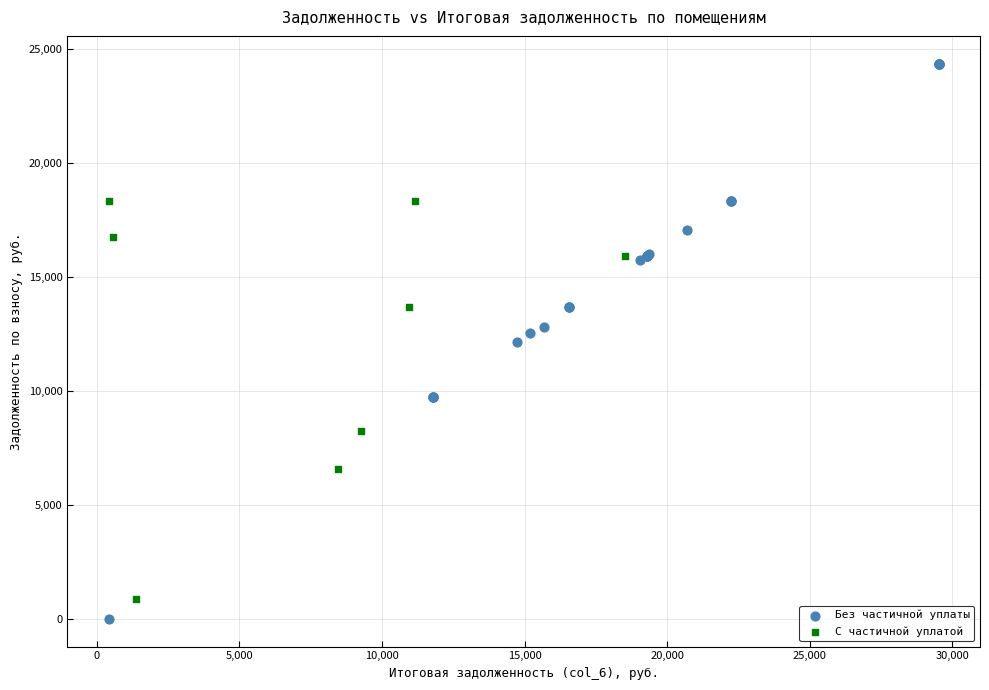

Which series has the largest Y range (max minus min)?

Без частичной уплаты